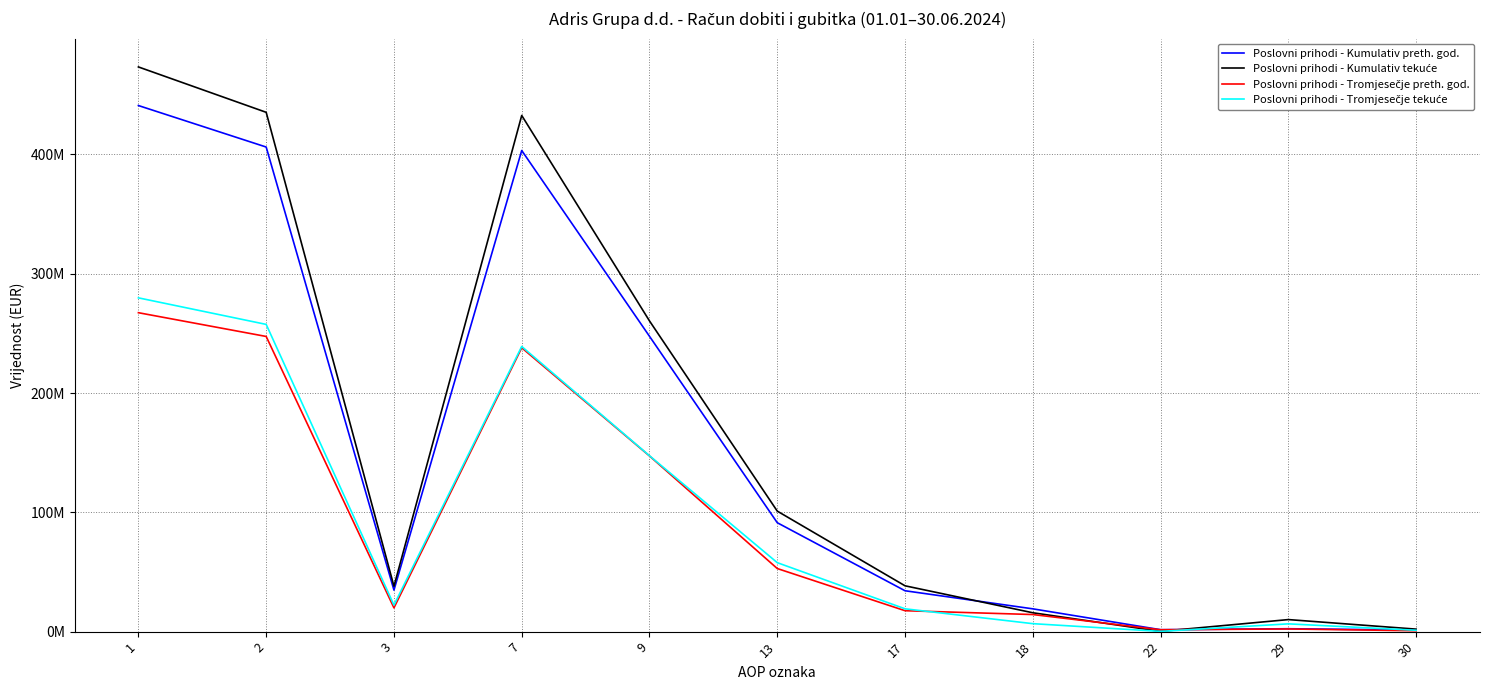

Is this an area chart (filled region under the line)?

No